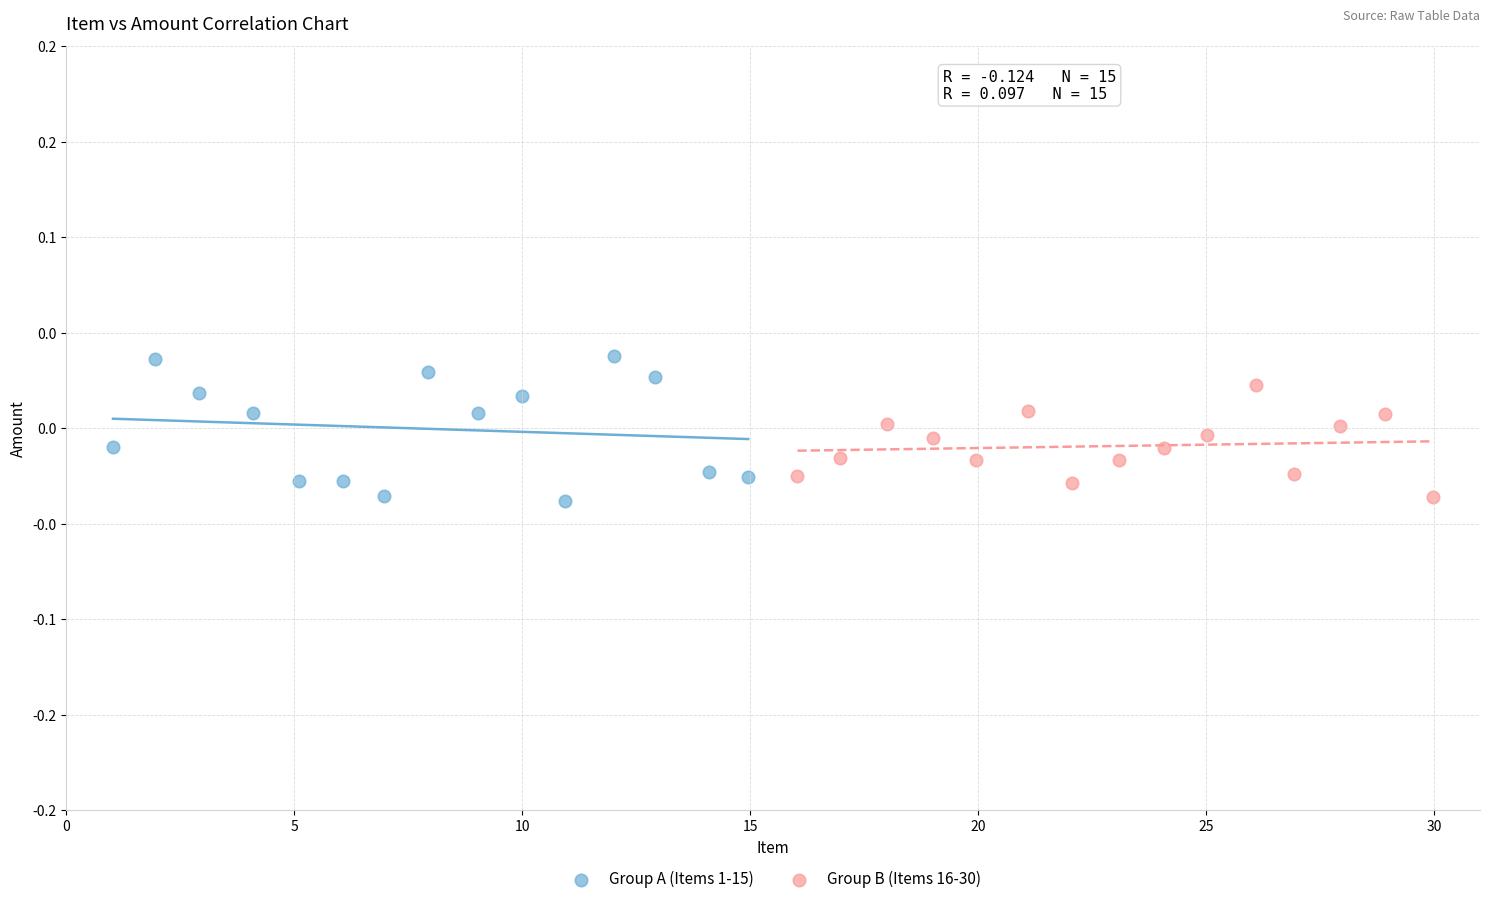

What are all the series names shown in the legend?

Group A (Items 1-15), Group B (Items 16-30)